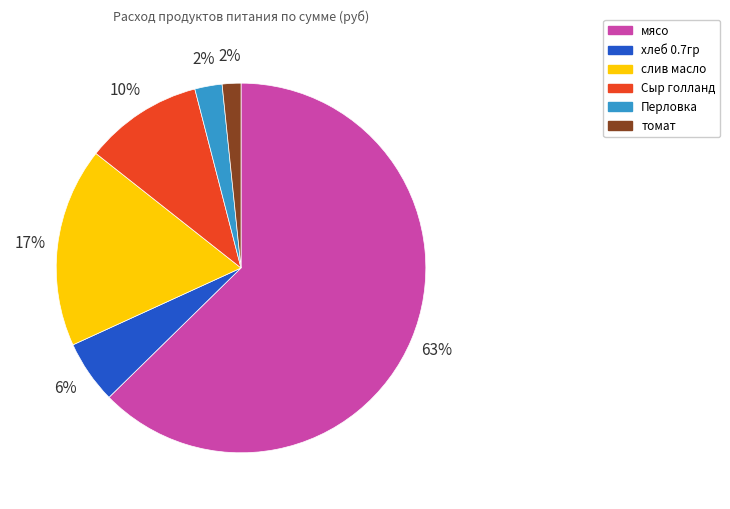

How many slices are in this pie chart?

6